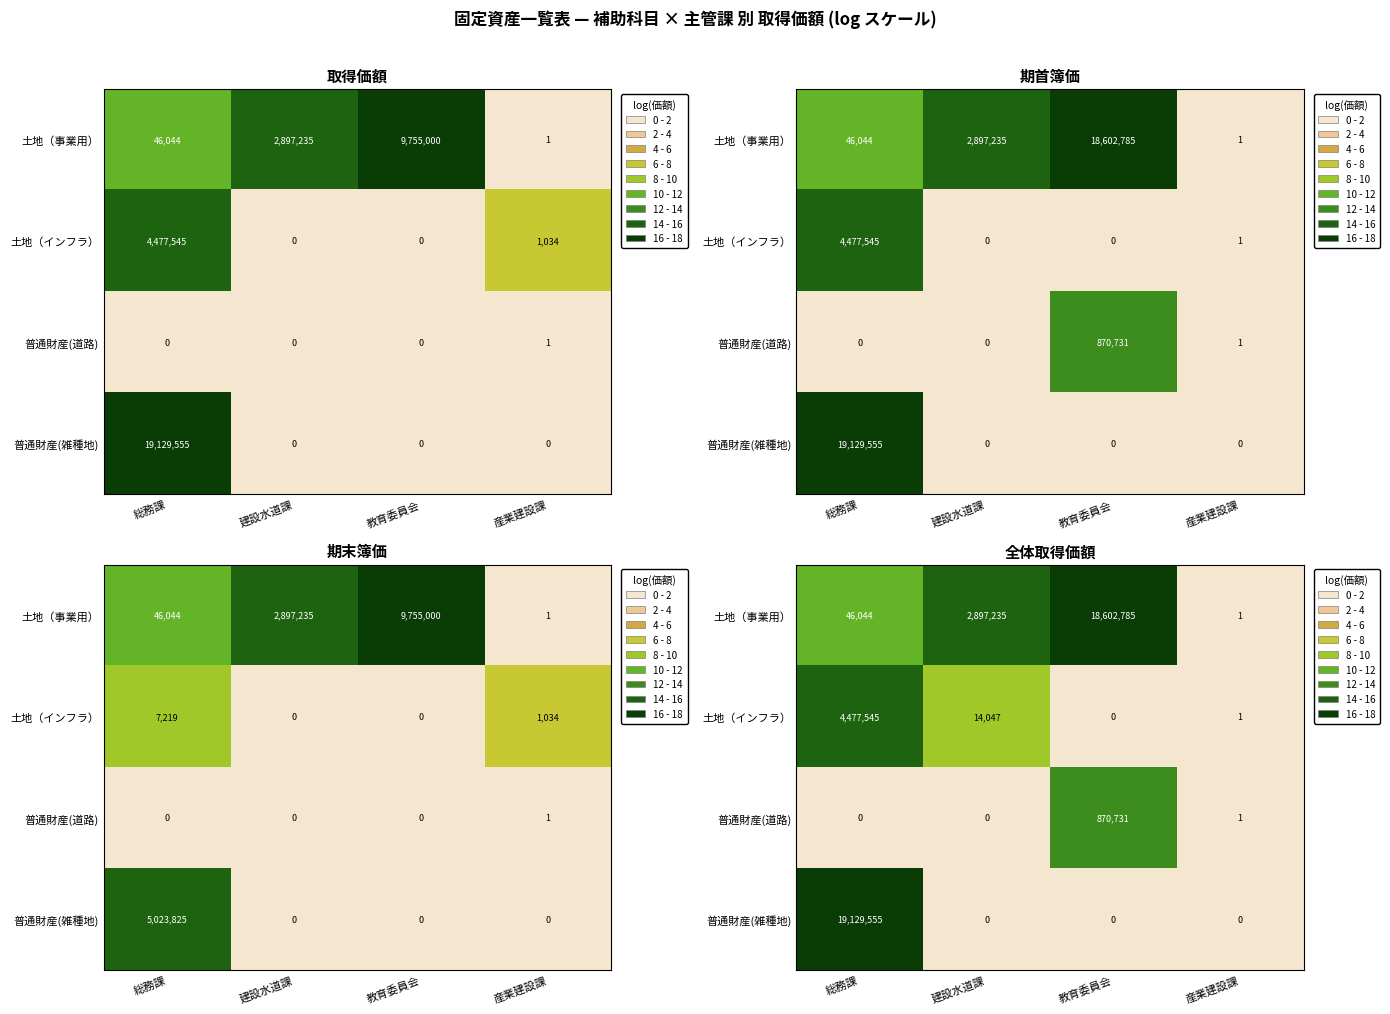

Between 教育委員会 and 産業建設課, which series saw the biggest shift?

土地（事業用）